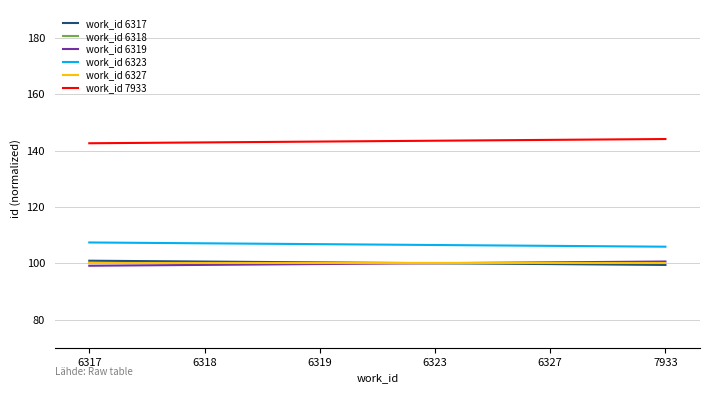

What is the lowest value of the work_id 7933 series?

142.6